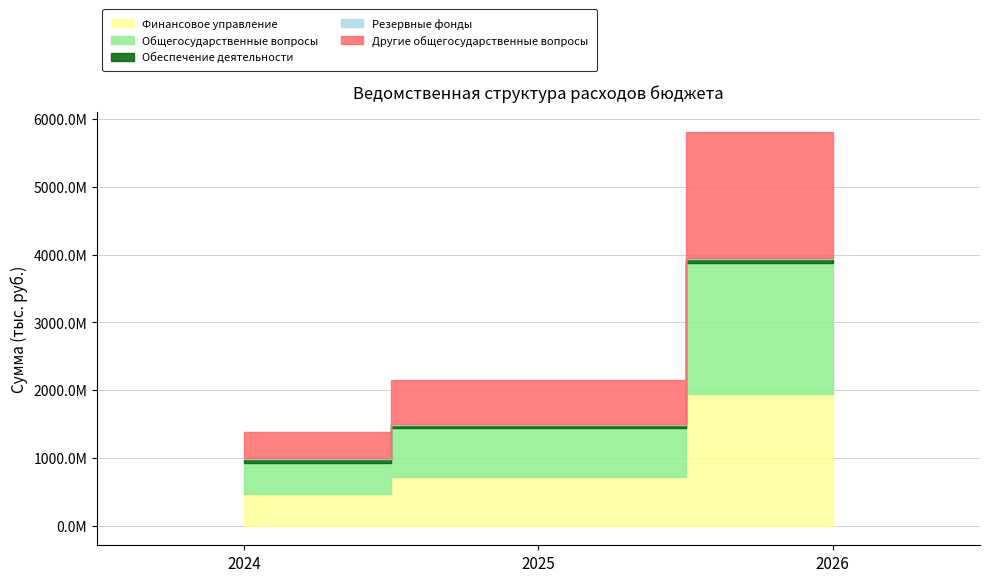

The Обеспечение деятельности series shows 72273392.0 at 2024. True or false?

False